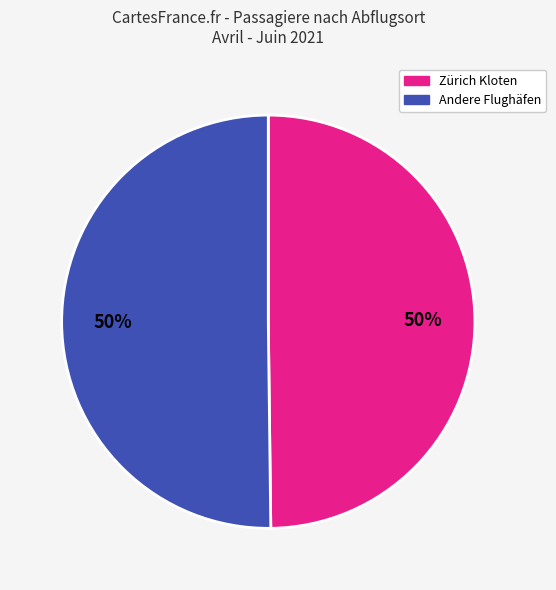

To the nearest percent, what is the average slice percentage?

50%